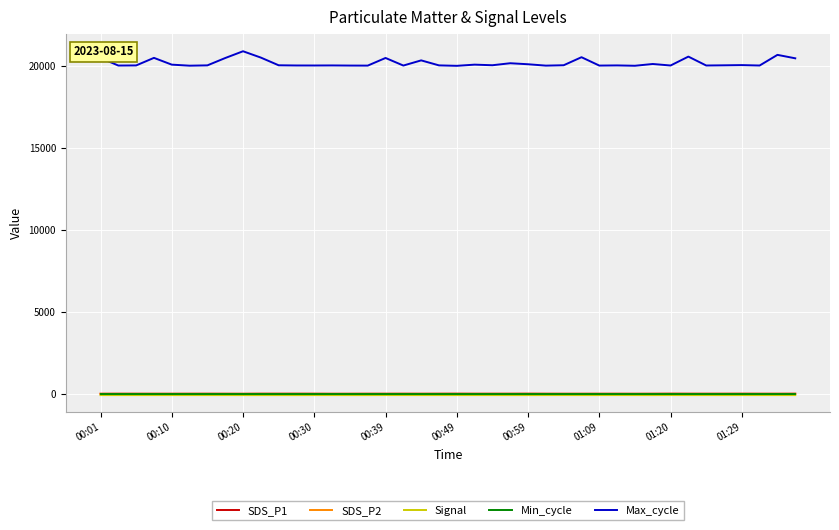

Does the chart display data point markers on the line(s)?

No